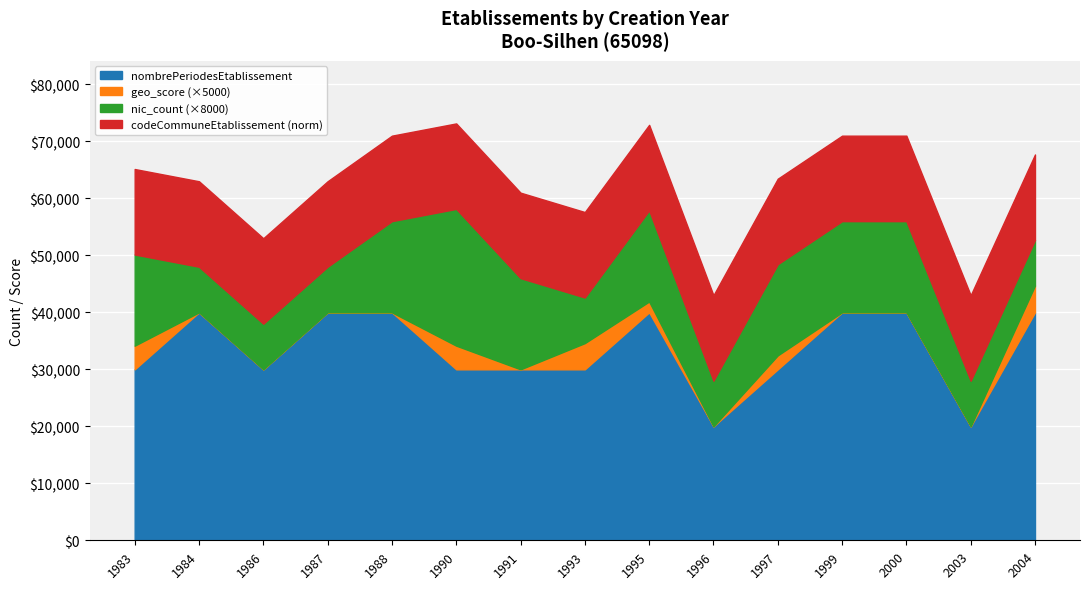

What is the difference between the maximum and minimum values in the nombrePeriodesEtablissement series?

20000